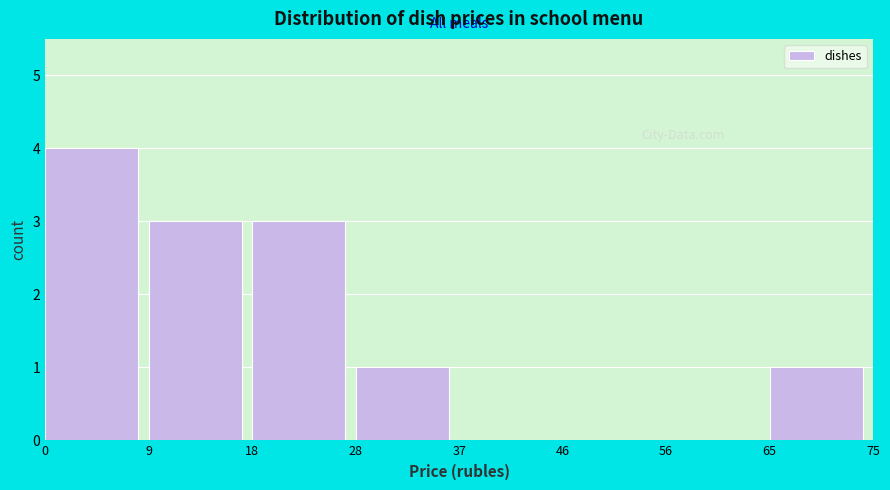

Reading right to left, what are all the values shown in this chart?

65=1	56=0	46=0	37=0	28=1	18=3	9=3	0=4